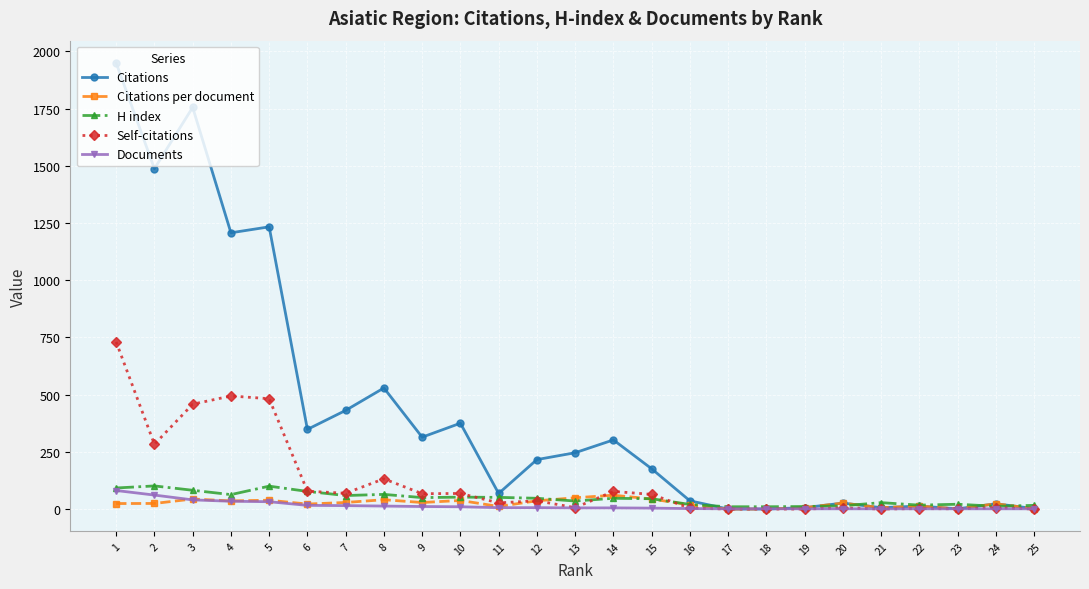

How many lines are shown in the chart?

5